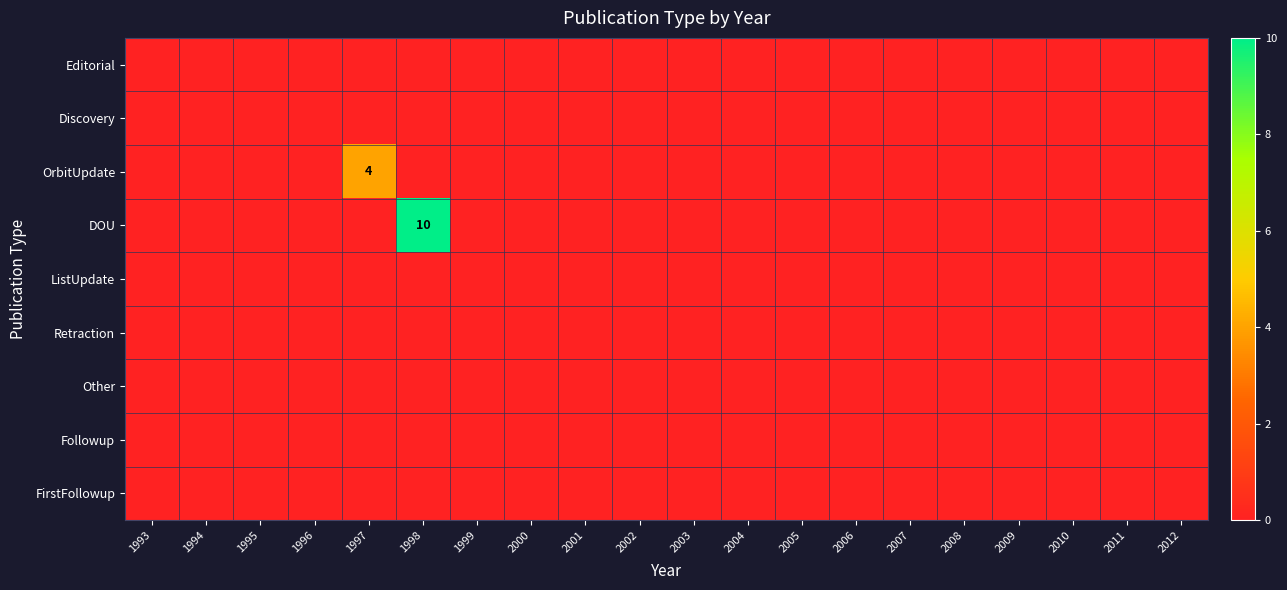

Which series changed the most between 2004 and 2010?

Editorial